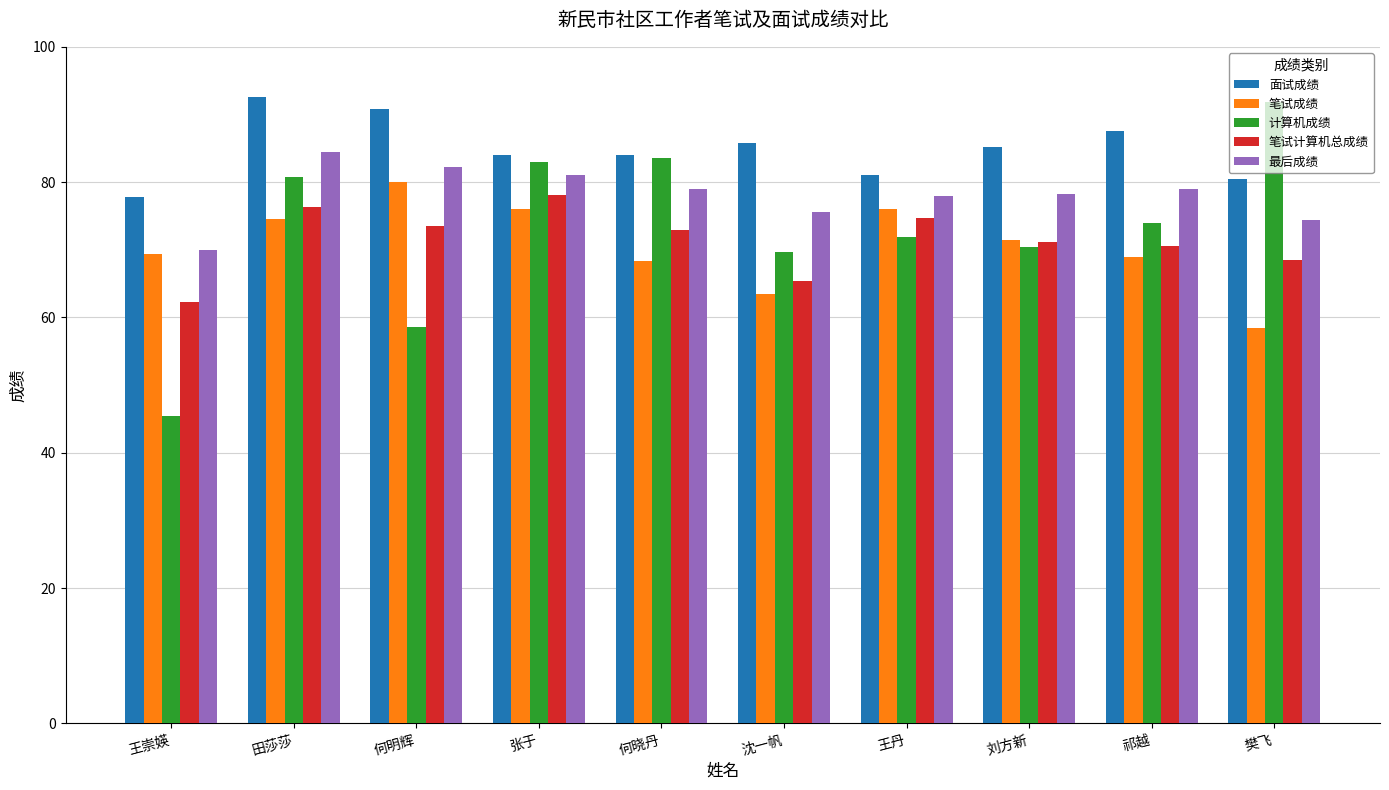

What is the average value of the 笔试成绩 series?

70.7